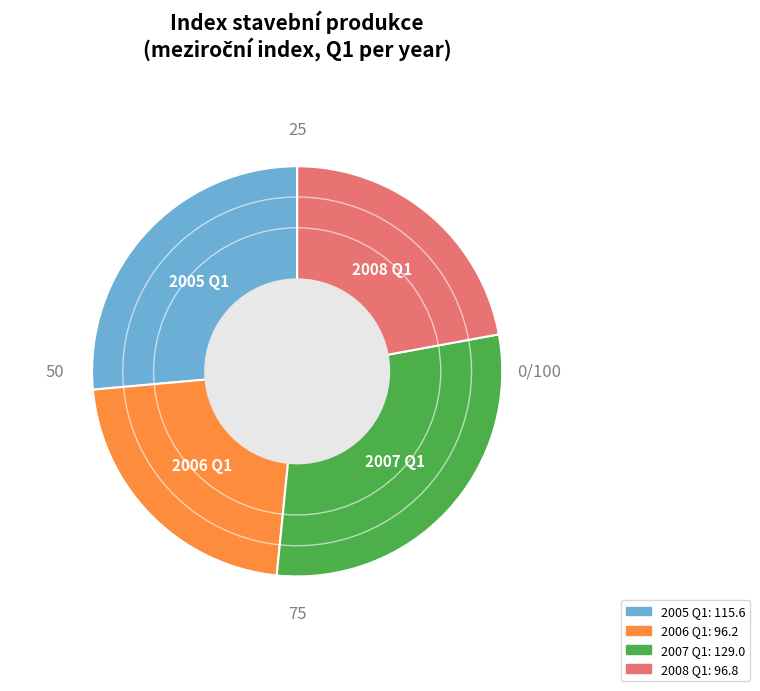

Is there a majority slice in this chart?

No